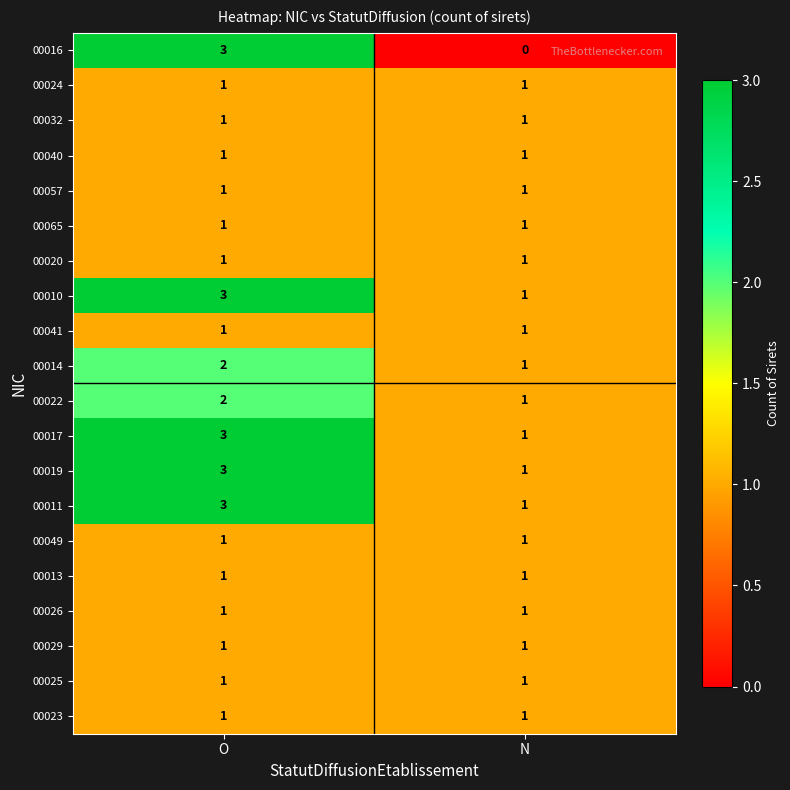

Which series has the widest spread of values?

00016